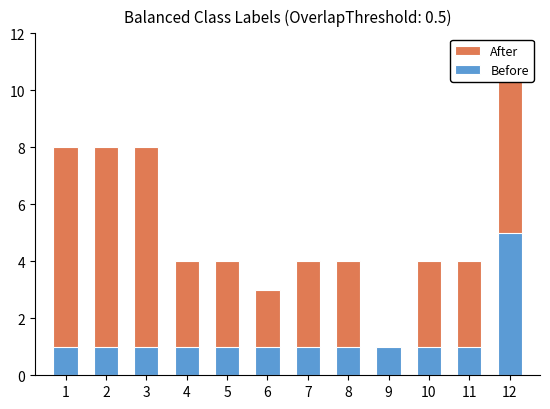

What is the highest value of the Before series?

5